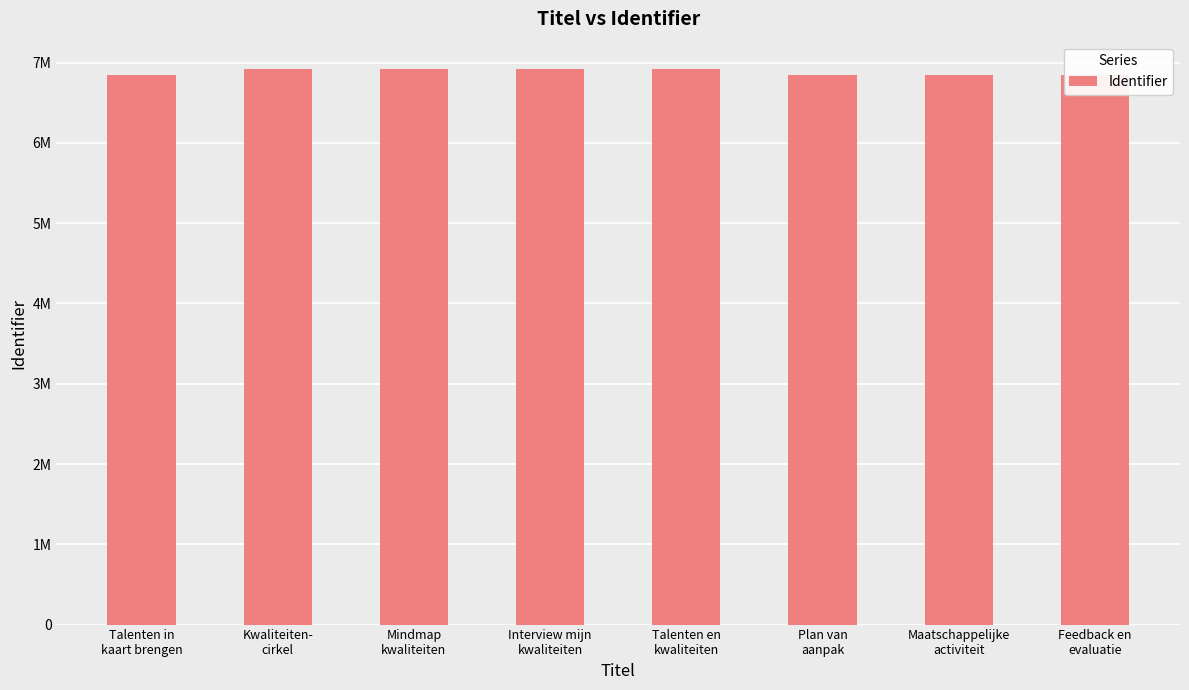

What is the label of the 2nd bar from the left?

Kwaliteiten-
cirkel